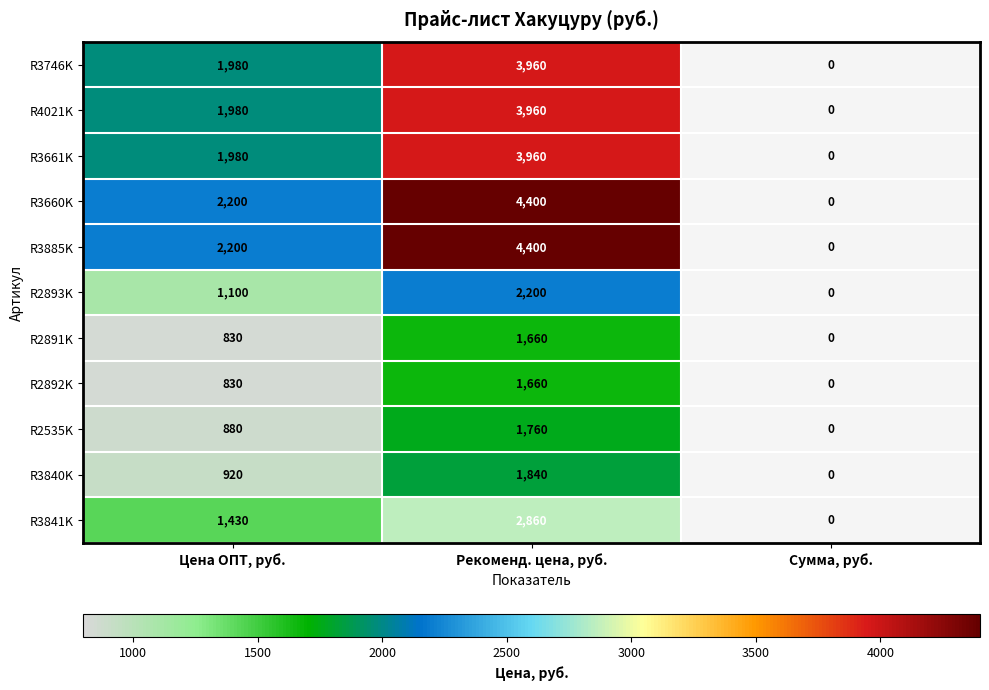

The value of R2892K at Рекоменд. цена, руб. is 1660. True or false?

True